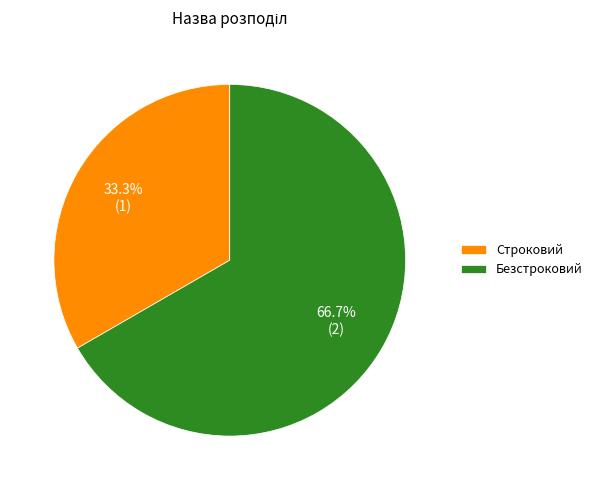

The Строковий slice represents 33% of the pie. True or false?

True